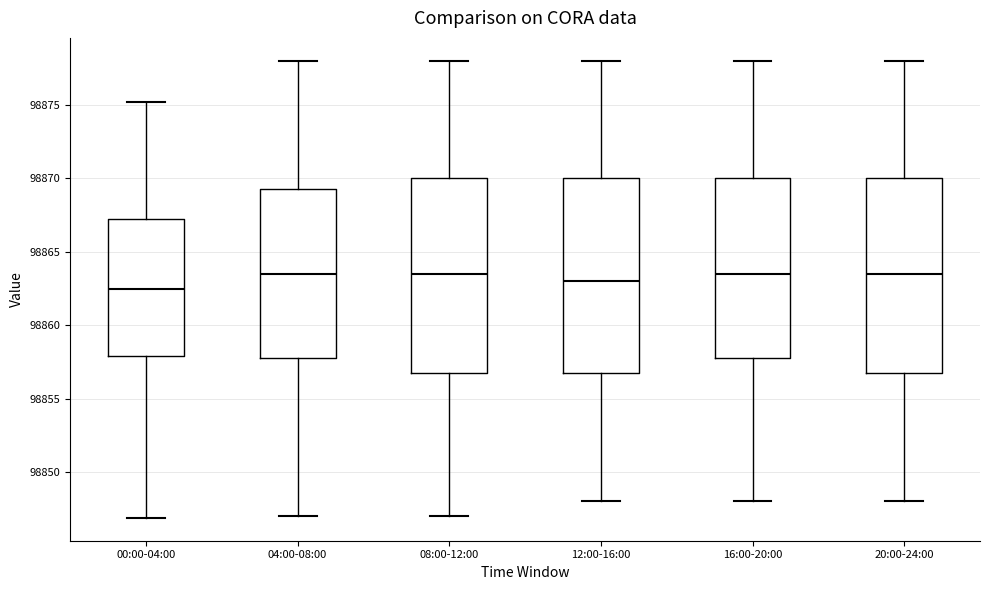

Reading left to right, transcribe this box plot: for each box, give where its median line is, the range the box spans, and where its two whiskers end, as read against the y-axis. The values are not printed on the chart, so give them approximately, as read against the axis.

00:00-04:00: median 98862.5, box 98858.0 to 98867.0, whiskers 98847.0 to 98875.0
04:00-08:00: median 98863.5, box 98858.0 to 98869.5, whiskers 98847.0 to 98878.0
08:00-12:00: median 98863.5, box 98857.0 to 98870.0, whiskers 98847.0 to 98878.0
12:00-16:00: median 98863.0, box 98857.0 to 98870.0, whiskers 98848.0 to 98878.0
16:00-20:00: median 98863.5, box 98858.0 to 98870.0, whiskers 98848.0 to 98878.0
20:00-24:00: median 98863.5, box 98857.0 to 98870.0, whiskers 98848.0 to 98878.0